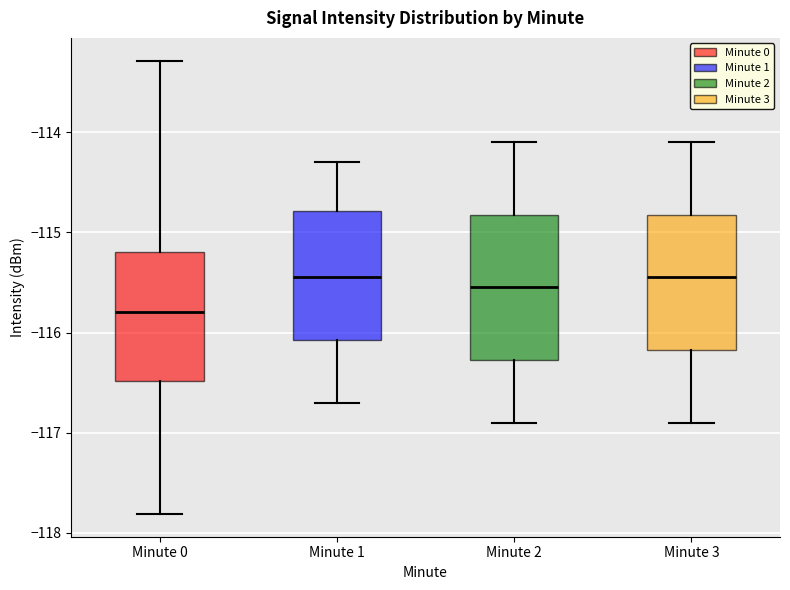

Reading left to right, transcribe this box plot: for each box, give where its median line is, the range the box spans, and where its two whiskers end, as read against the y-axis. The values are not printed on the chart, so give them approximately, as read against the axis.

Minute 0: median -115.8, box -116.5 to -115.2, whiskers -117.8 to -113.3
Minute 1: median -115.4, box -116.1 to -114.8, whiskers -116.7 to -114.3
Minute 2: median -115.5, box -116.3 to -114.8, whiskers -116.9 to -114.1
Minute 3: median -115.4, box -116.2 to -114.8, whiskers -116.9 to -114.1